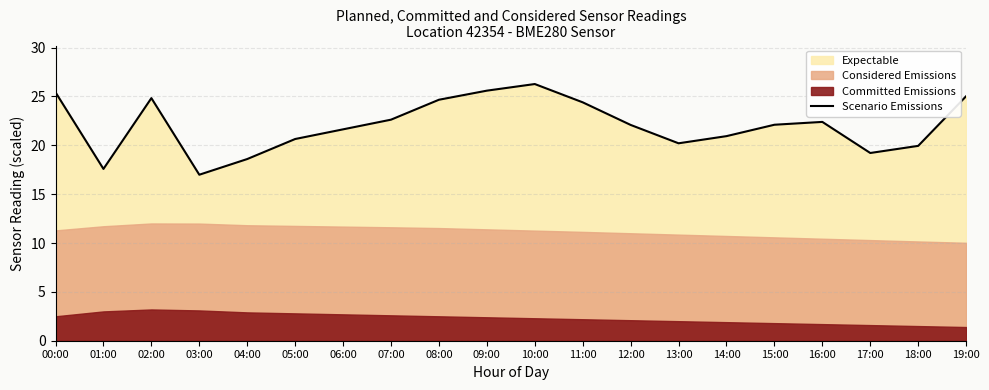

The value at 14:00 is 7.3. True or false?

False